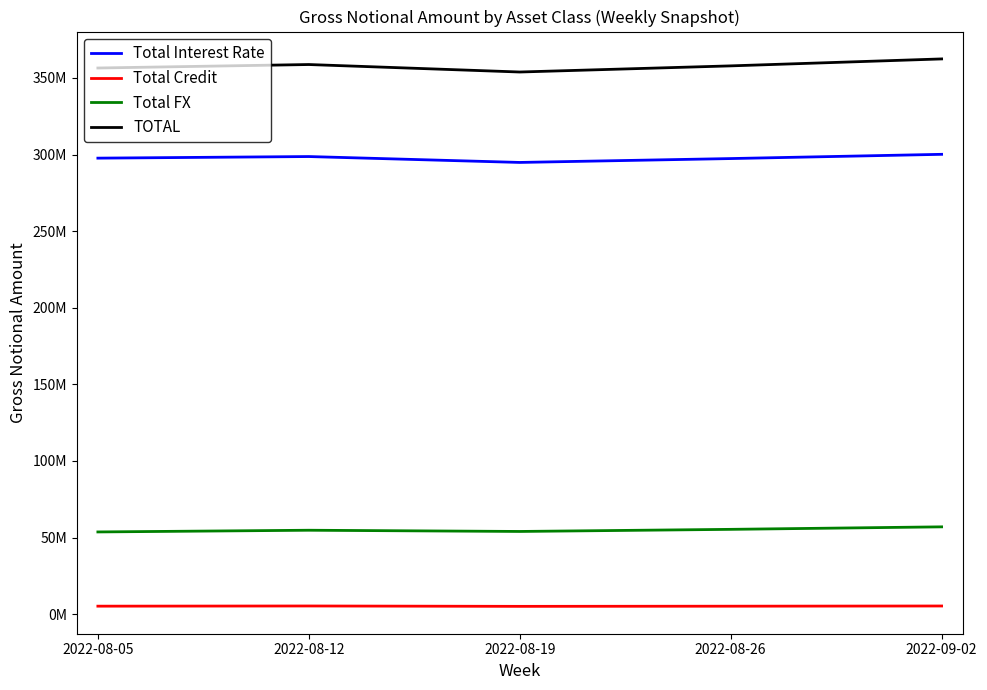

The Total Credit series shows 5174557 at 2022-08-26. True or false?

True